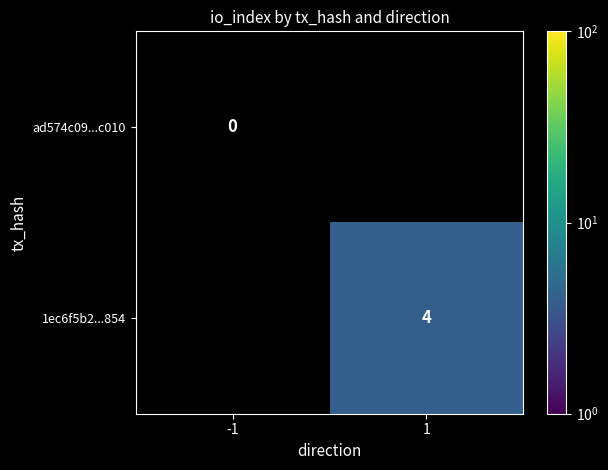

What is the maximum value shown in the chart?

4.0